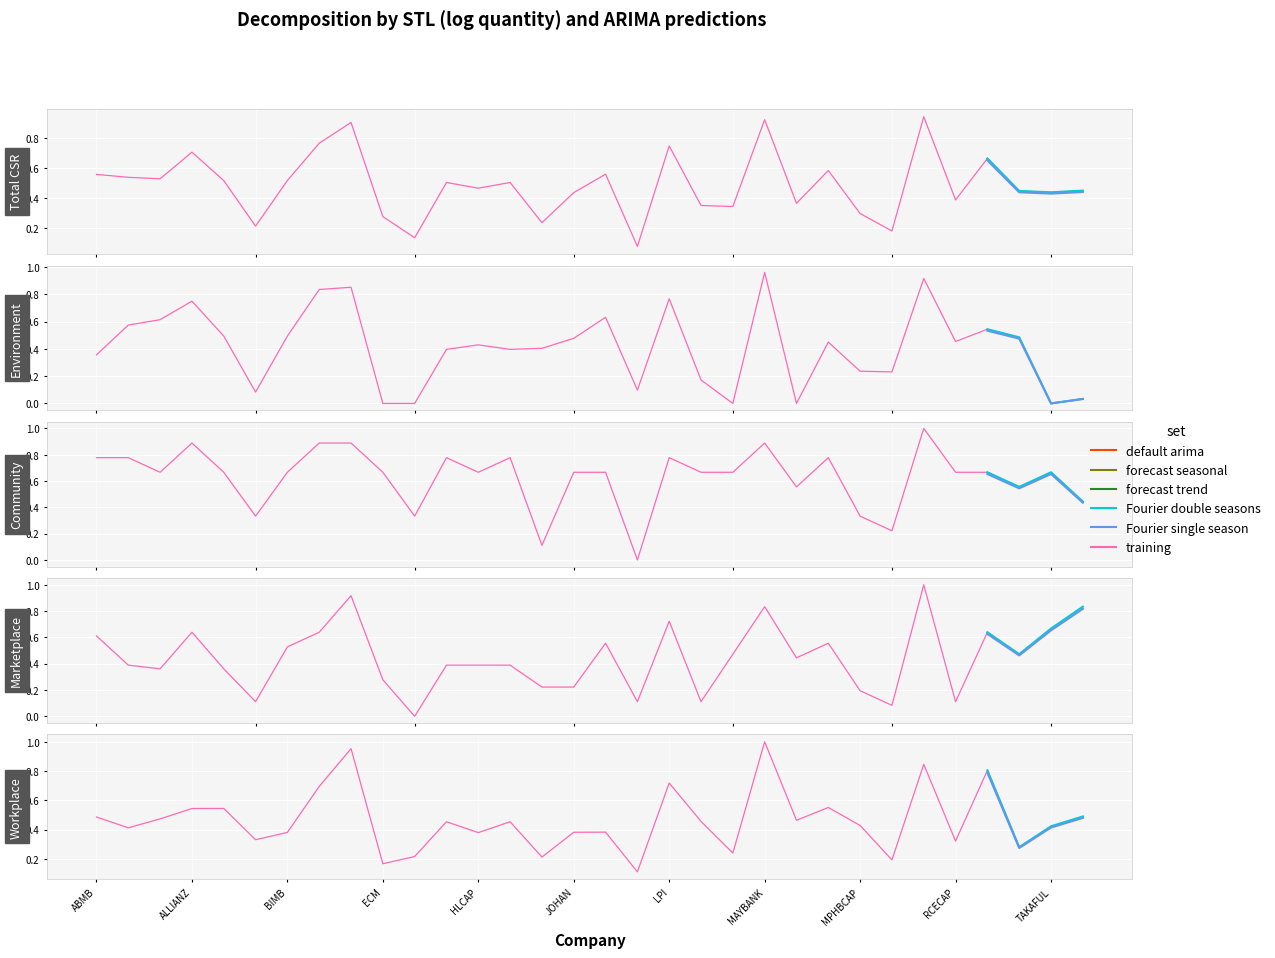

How many interior local valleys does the Marketplace series have?

9